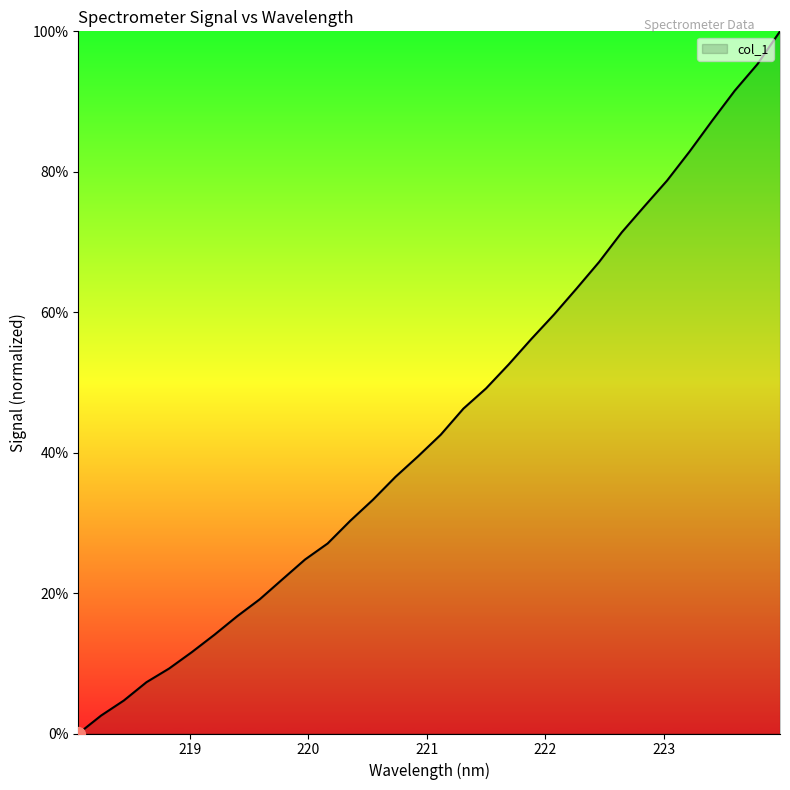

What is the greatest value displayed?

100.0